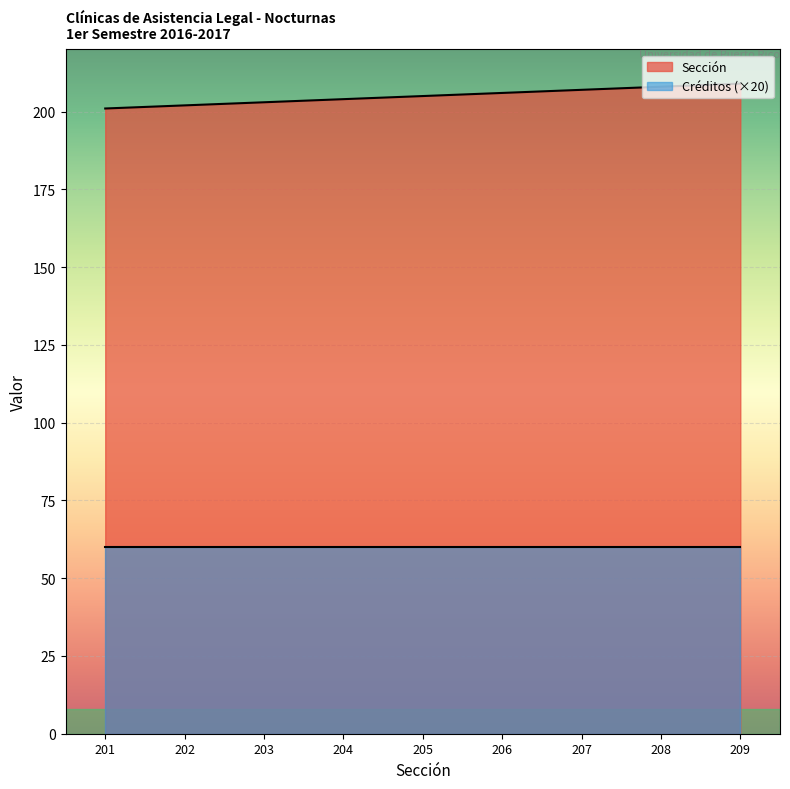

How many series are shown in this chart?

2